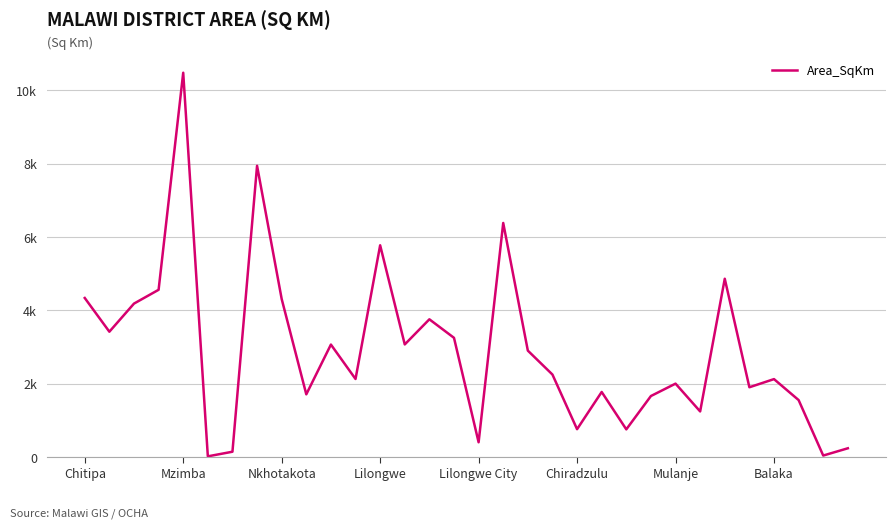

At which category does the data reach its first local peak?

Mzimba